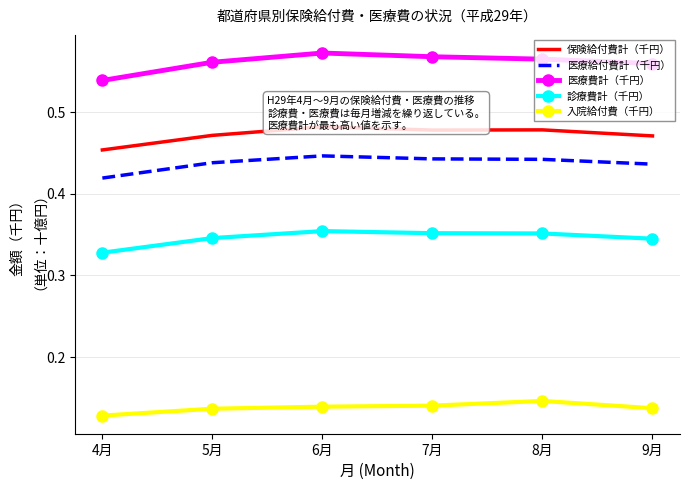

True or false: 医療費計（千円） has more than 2 interior local peaks.

False